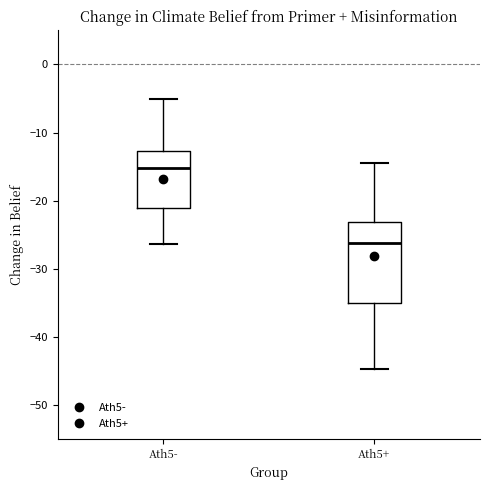

Reading left to right, read every box against the y-axis: the position of its median line, the range the box covers, and the ends of its whiskers. The values are not printed on the chart, so give them approximately, as read against the axis.

Ath5-: median -15, box -21 to -13, whiskers -26 to -5
Ath5+: median -26, box -35 to -23, whiskers -45 to -14